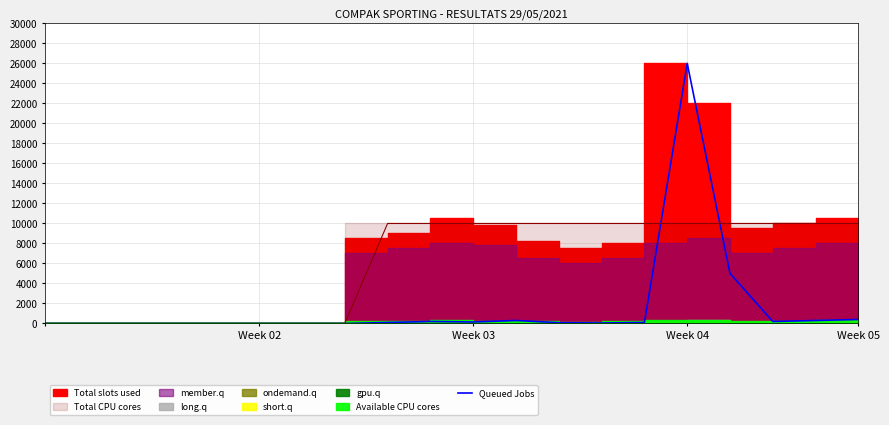

The value of Queued Jobs at Week 02 is 0. True or false?

True